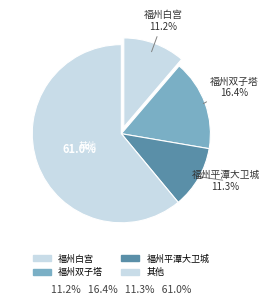

Count the number of slices in the pie.

4